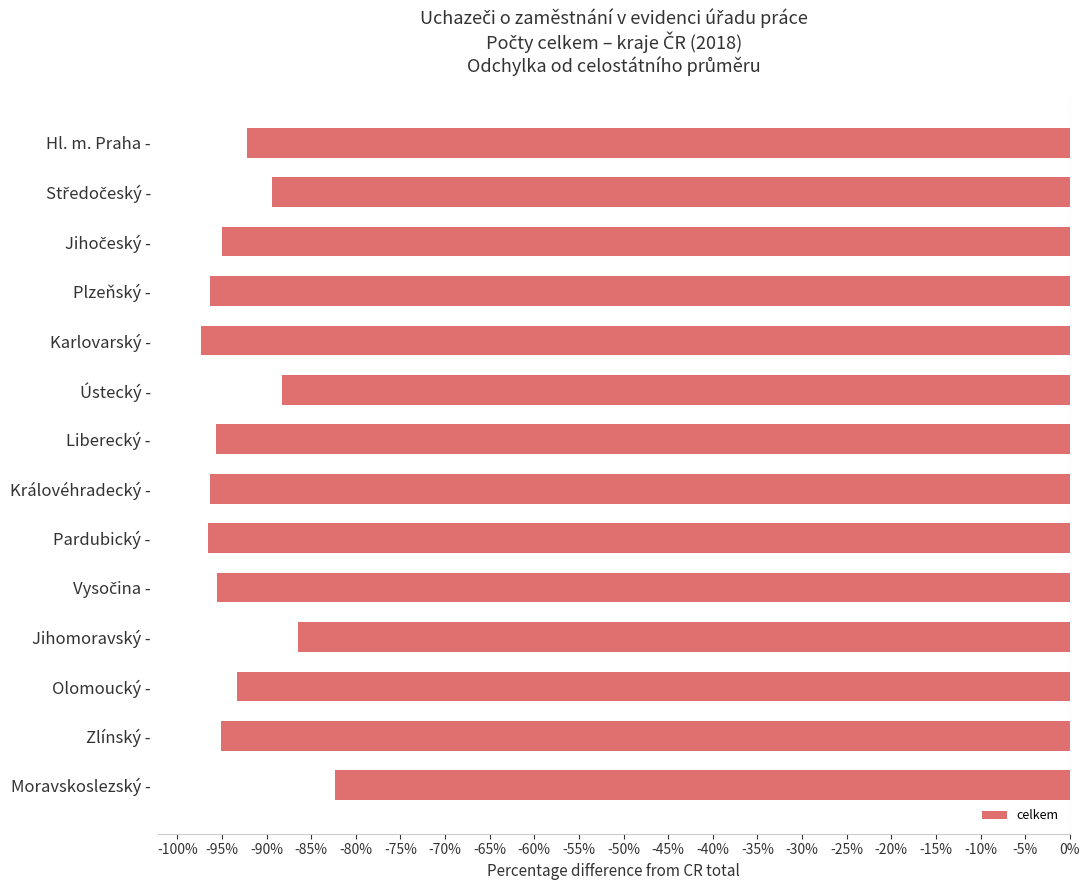

How many distinct data groups are displayed?

1